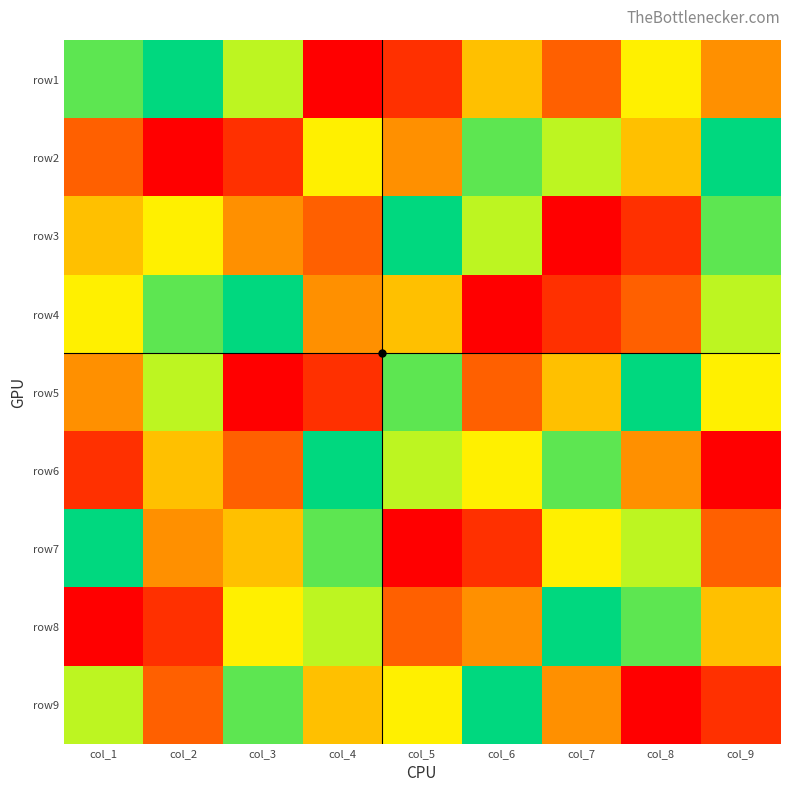

At col_5, list the series in order from smallest to largest.

row7, row1, row8, row2, row4, row9, row6, row5, row3